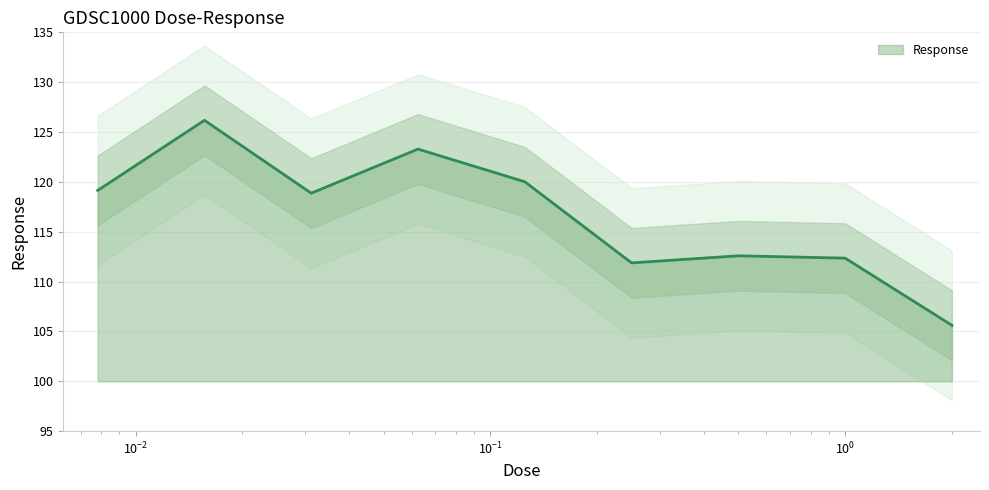

The value at 0.015625 is 126.2. True or false?

True